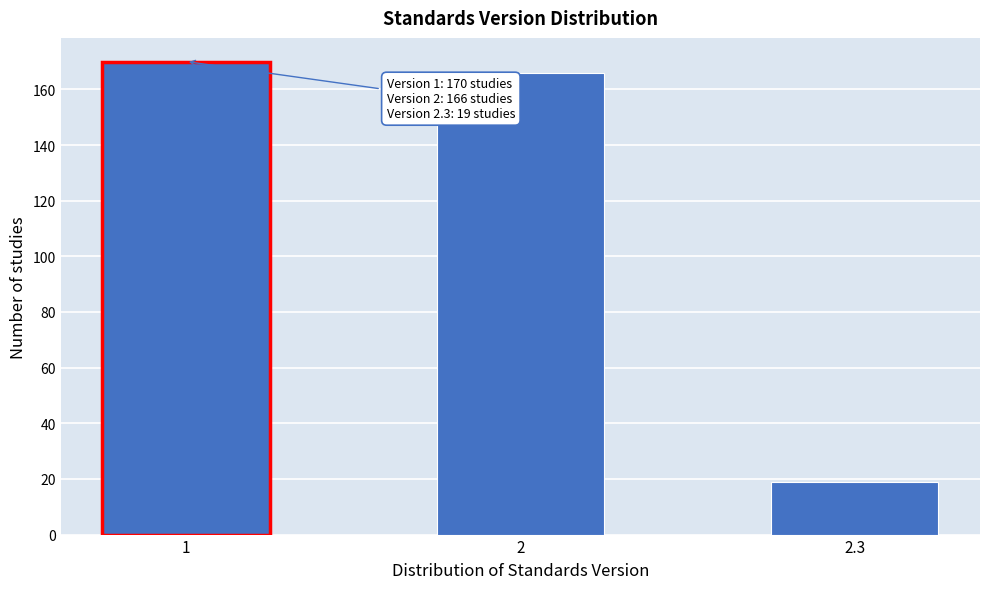

Reading right to left, list all the values displayed in this chart.

2.3=19	2=166	1=170